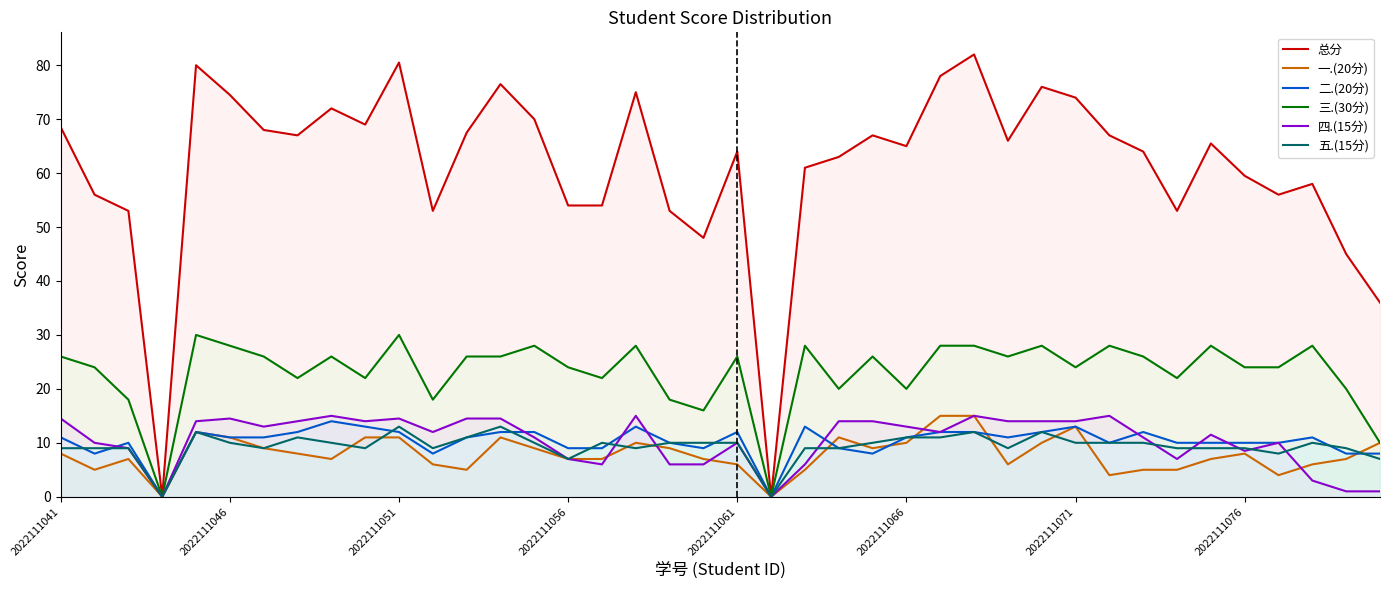

How many data points in 总分 are above 65?

20